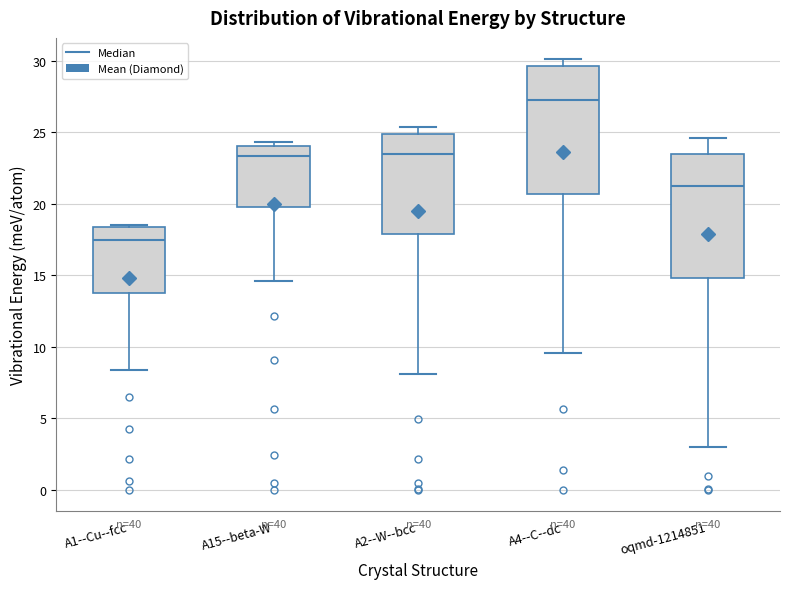

Where does the median line of the box for A4--C--dc sit on the y-axis? The values are not printed on the chart, so give them approximately, as read against the axis.

27.0